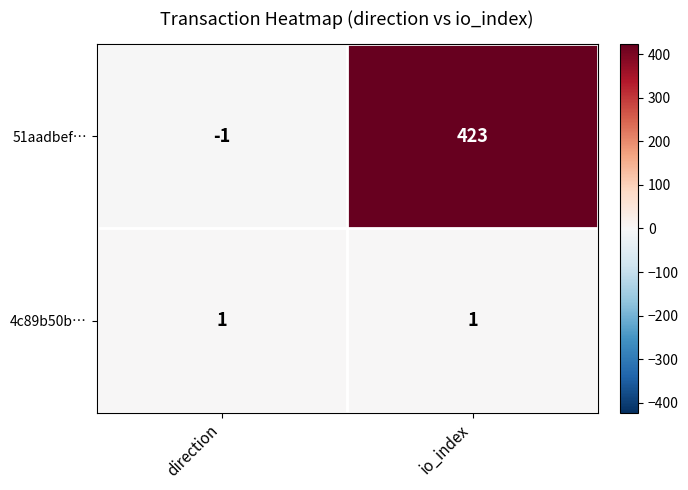

Which series has the largest range (max minus min)?

51aadbef…